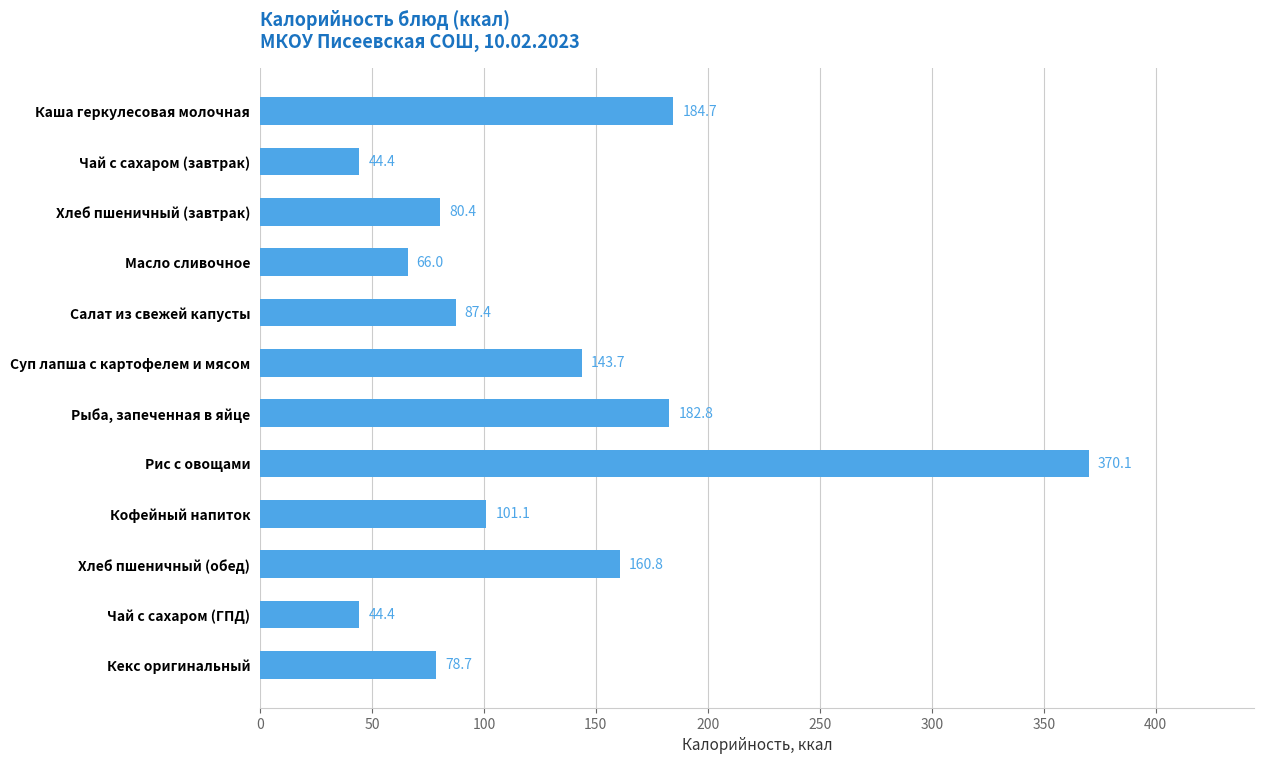

How many data points are above 101?

6